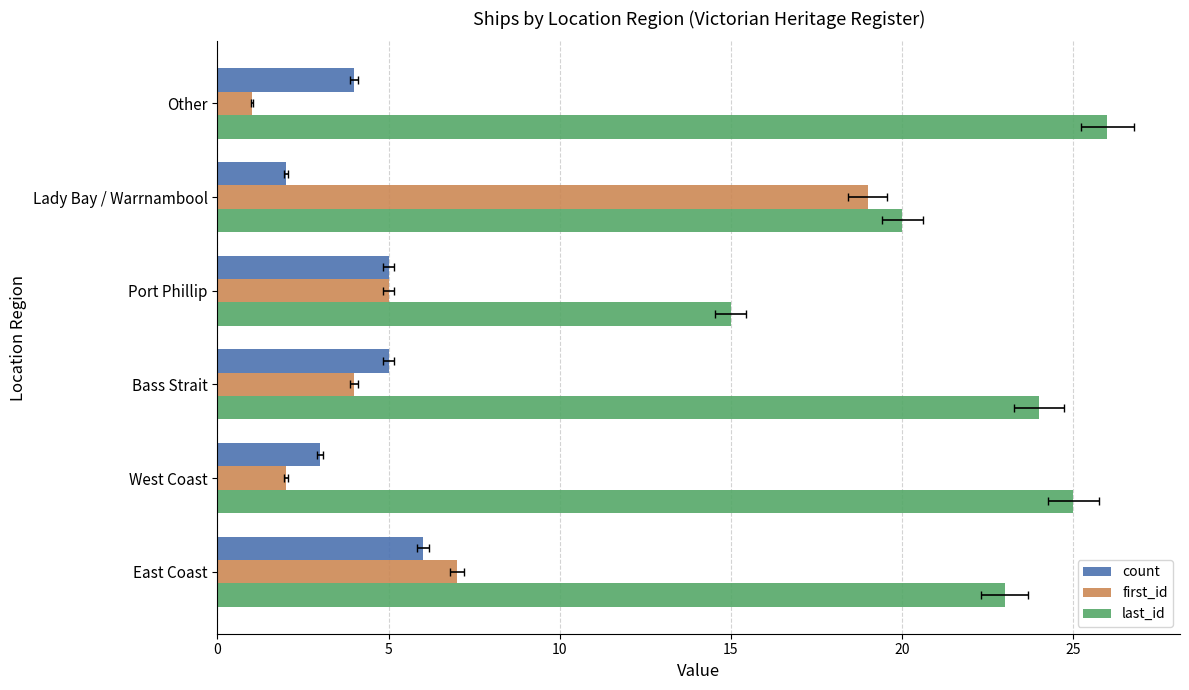

What value does the first_id series have at West Coast?

2